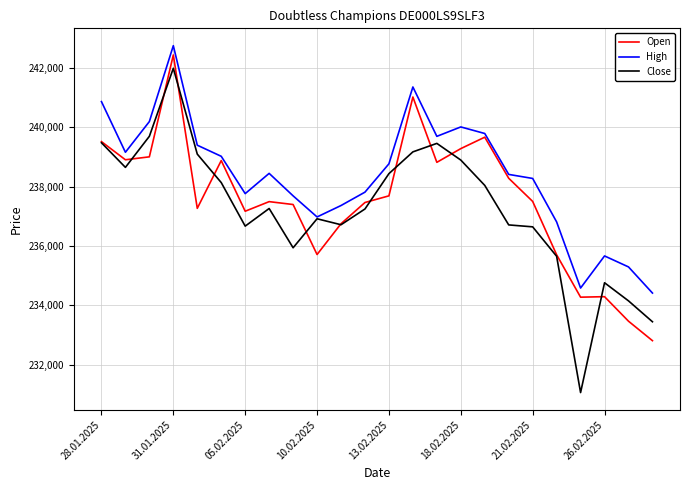

Rank the series by their maximum value, from lowest to highest.

Close, Open, High